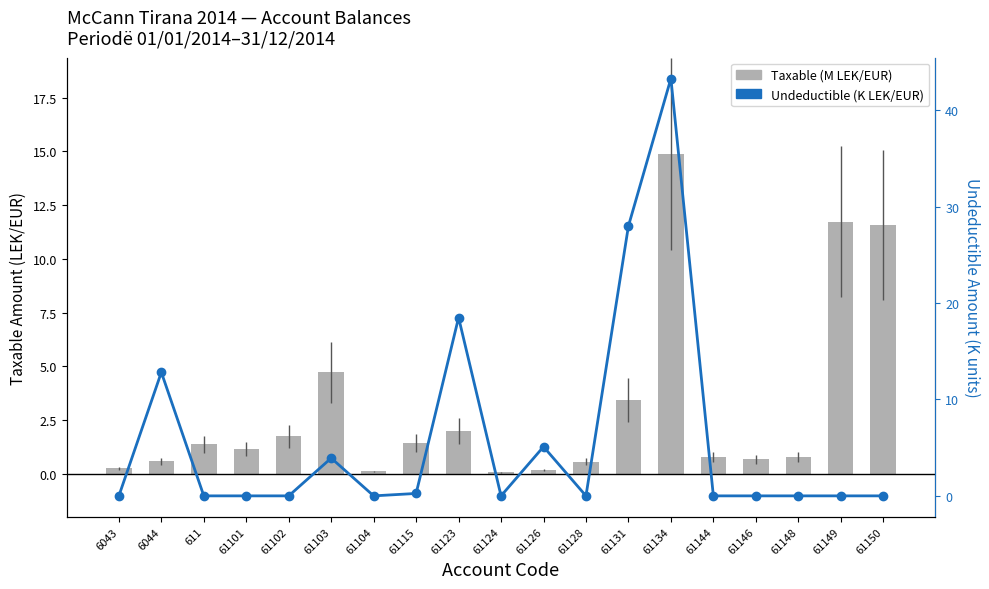

What is the spread (max minus min) of values at 61124?

0.1